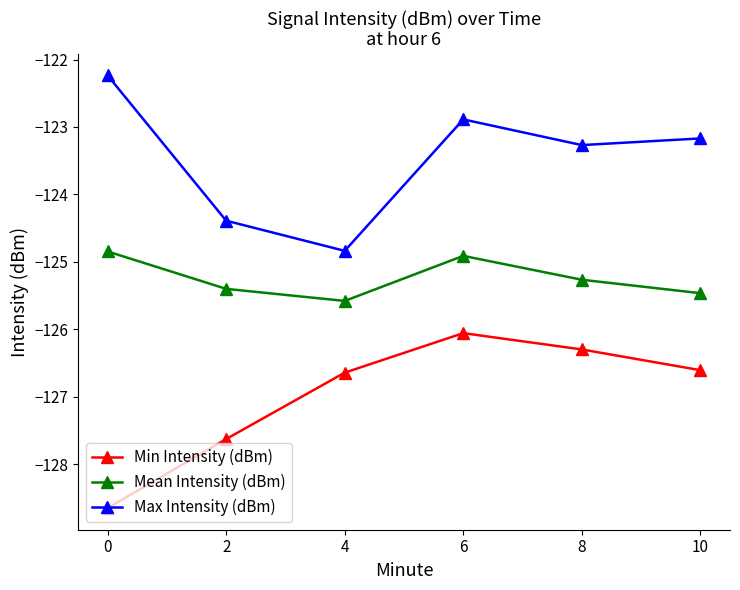

The Mean Intensity (dBm) series shows -125.5 at 10. True or false?

True